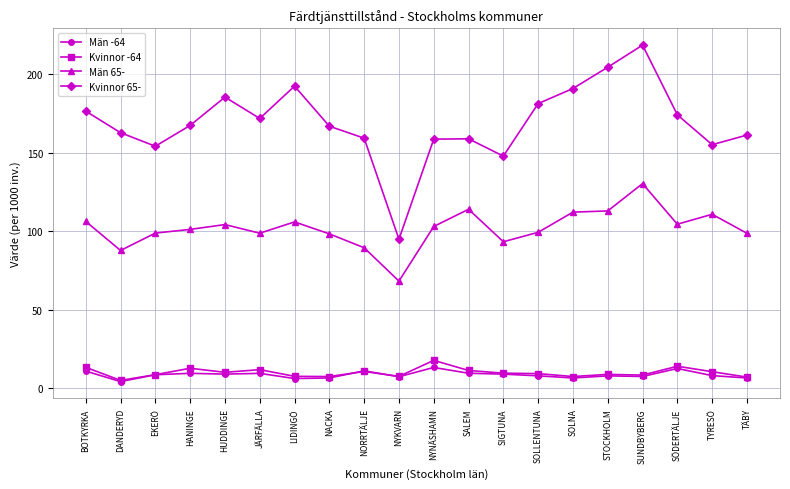

Count the number of data series in this chart.

4